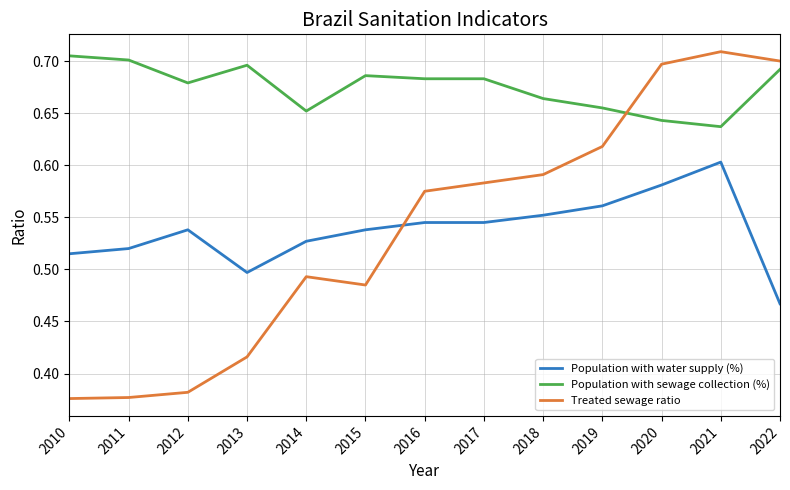

Where is the first local minimum for Population with sewage collection (%)?

2012